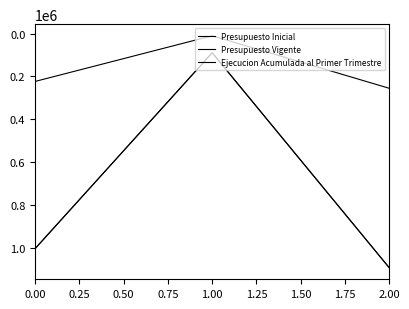

Is this an area chart (filled region under the line)?

No